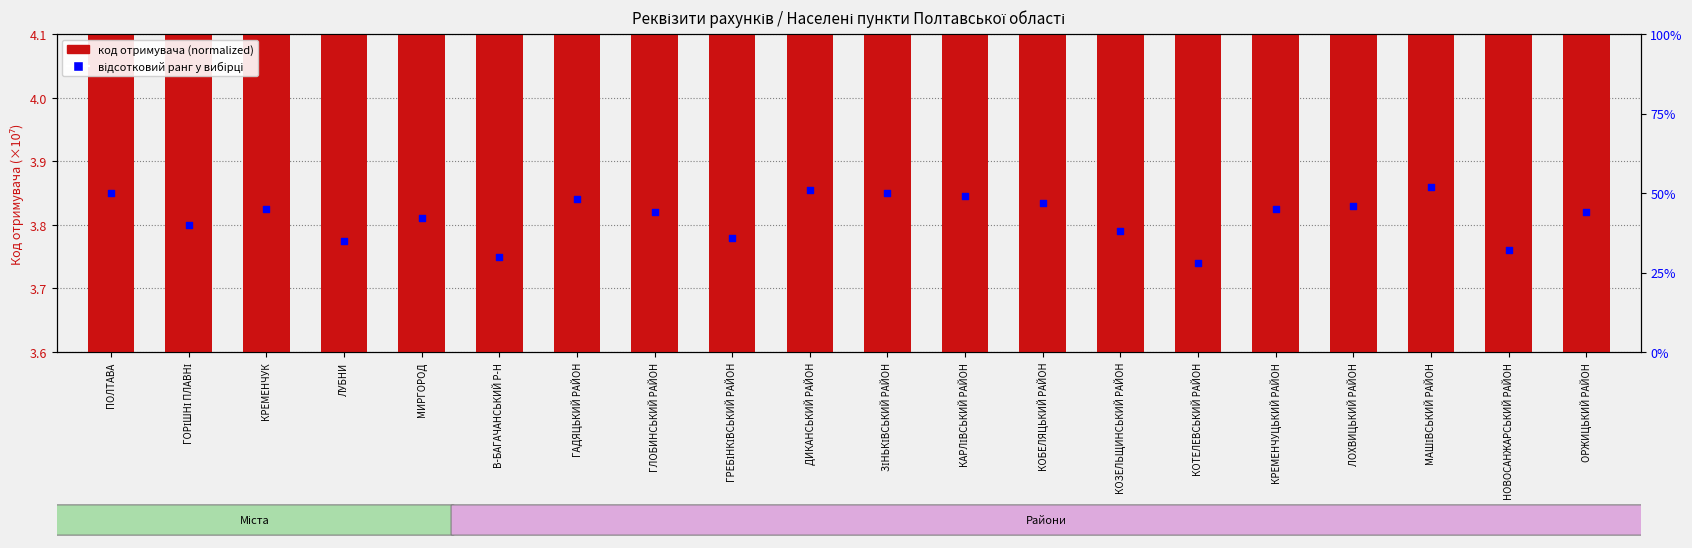

Which series has the largest total across all categories?

відсотковий ранг